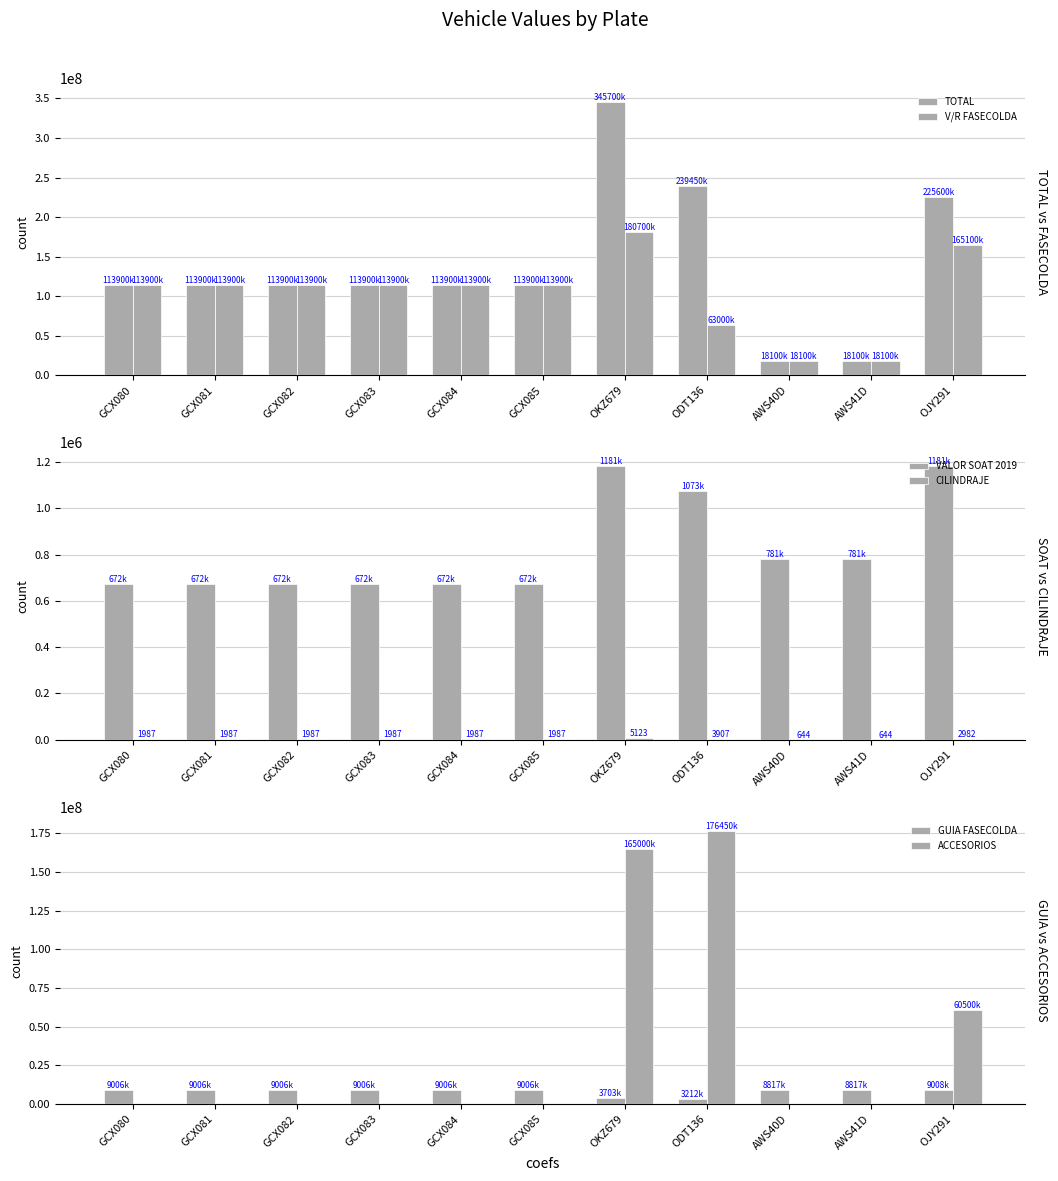

What are all the series names shown in the legend?

TOTAL, V/R FASECOLDA, VALOR SOAT 2019, CILINDRAJE, GUIA FASECOLDA, ACCESORIOS